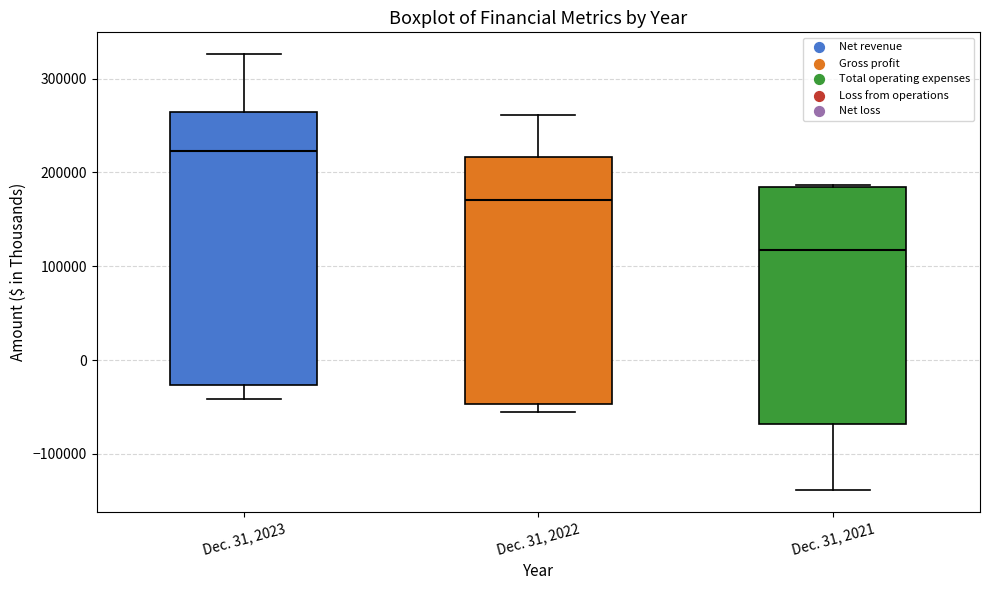

Which box has the highest median line?

Dec. 31, 2023